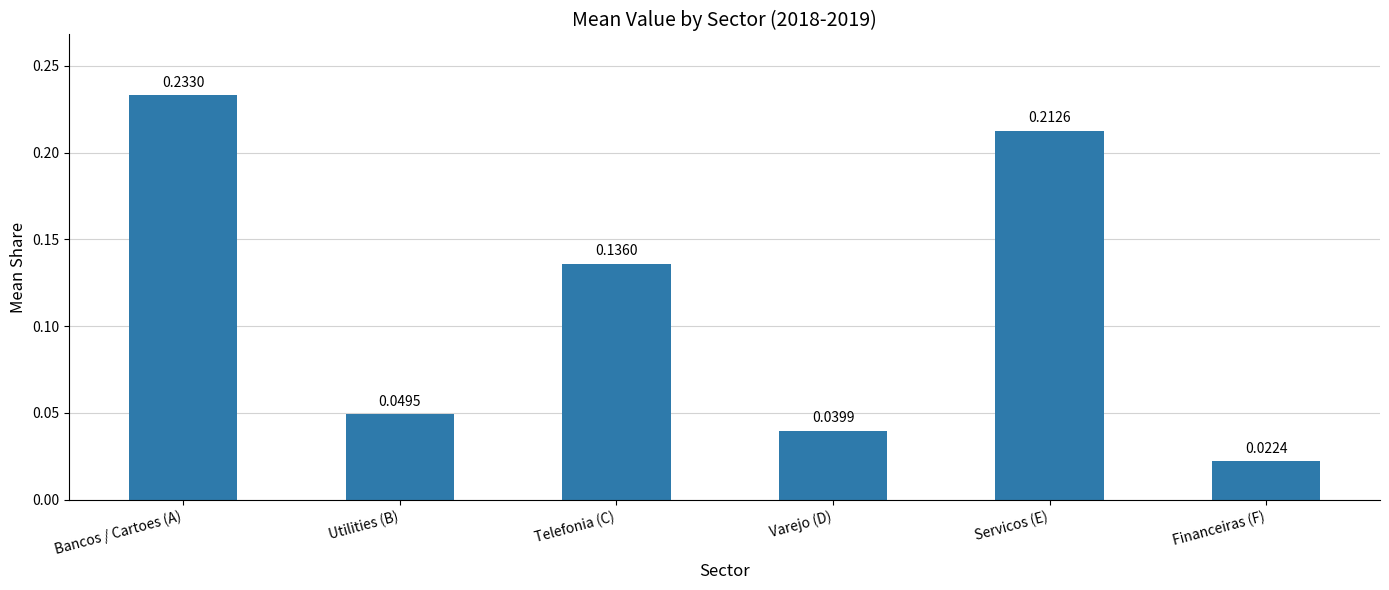

What is the label of the 6th bar from the right?

Bancos / Cartoes (A)